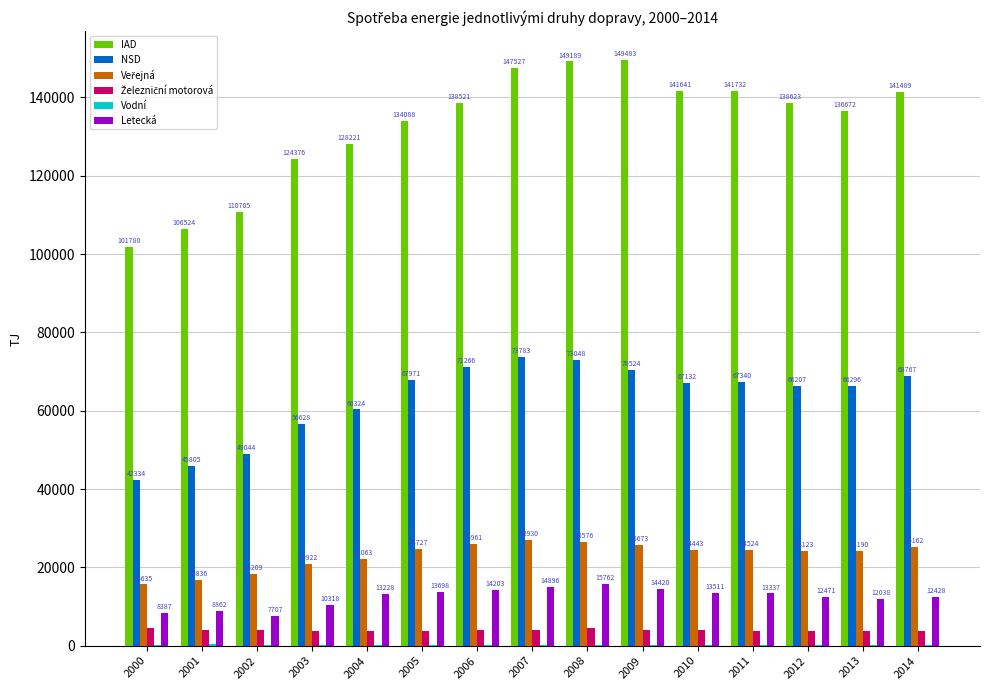

Are the bars grouped side by side (vs. stacked)?

Yes